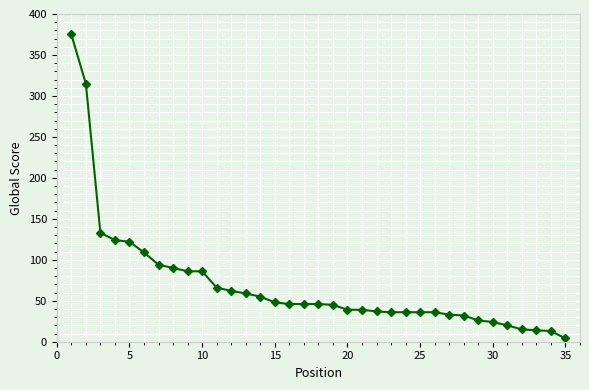

What is the maximum value shown in the chart?

375